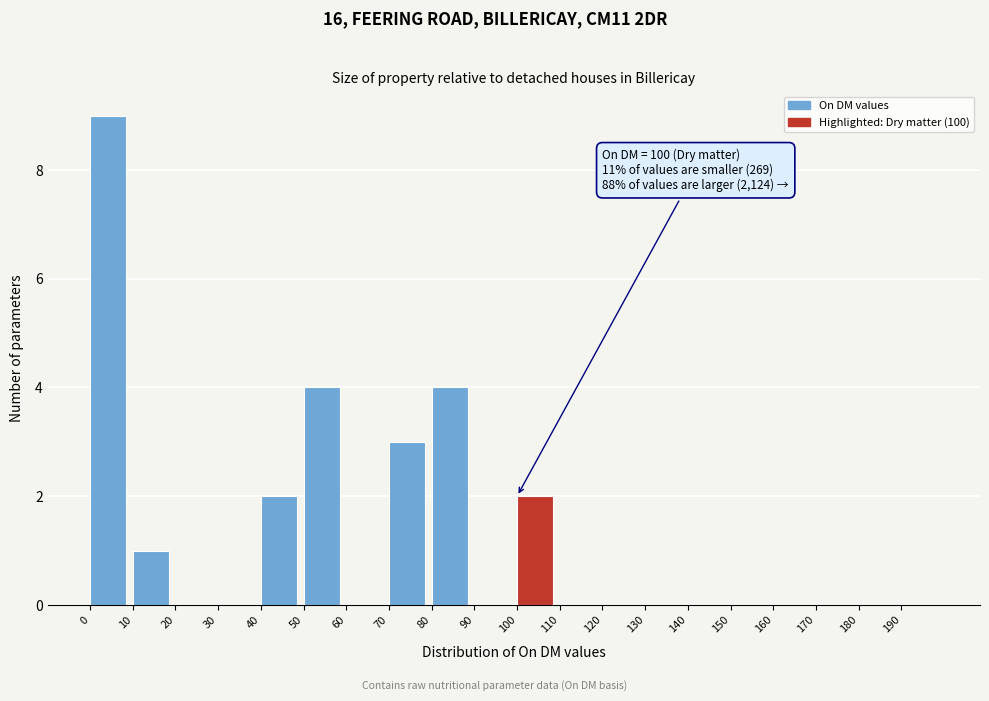

Over which range of the x-axis is the bar tallest?

0 to 10